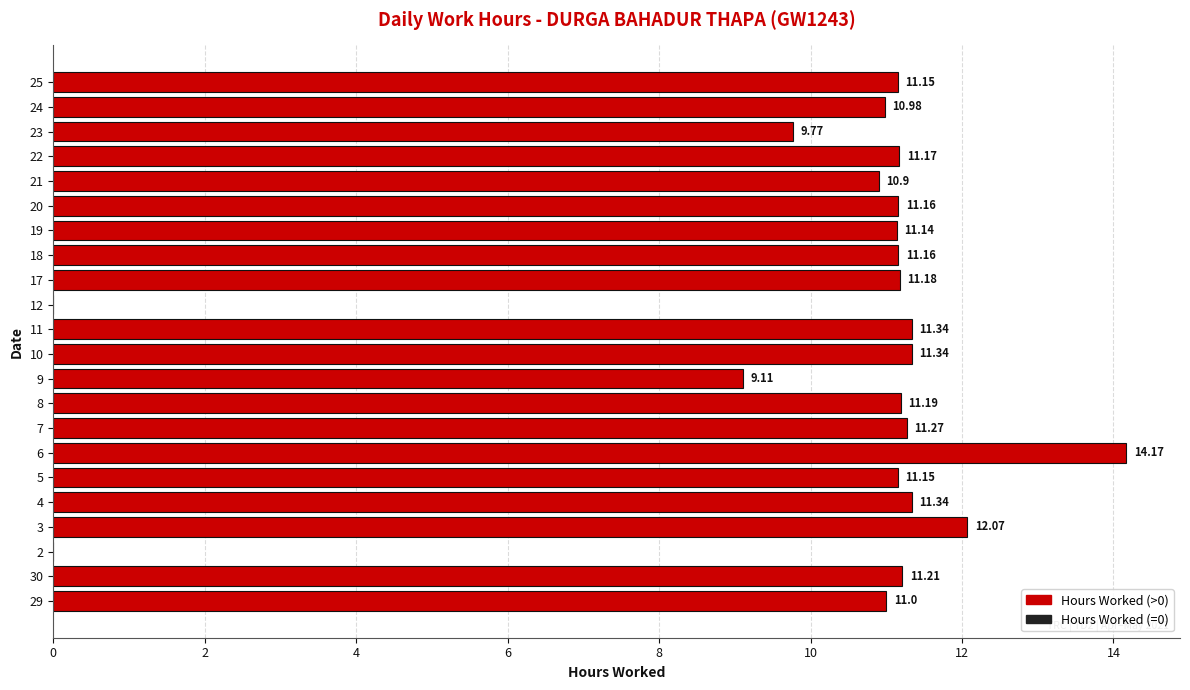

What is the change in value from 6 to 21?

-3.3